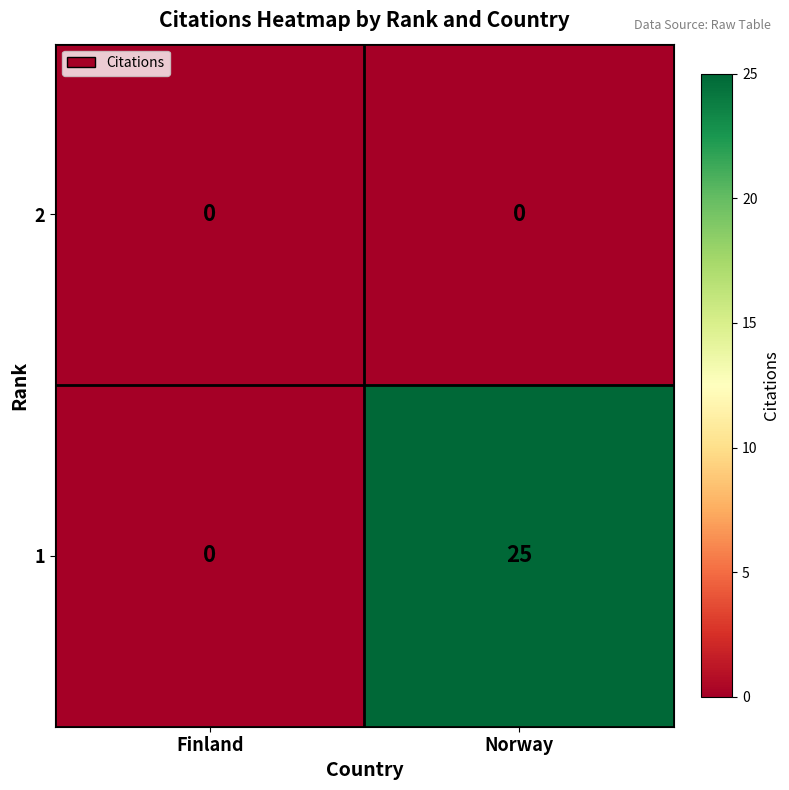

List the series in order of their overall mean, lowest first.

2, 1